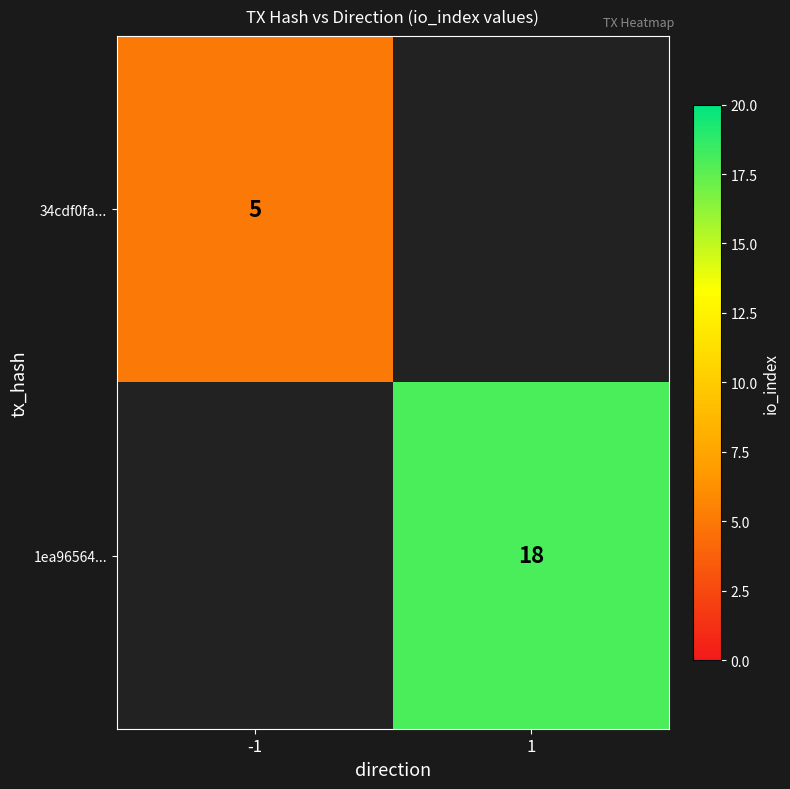

What is the smallest value displayed?

5.0